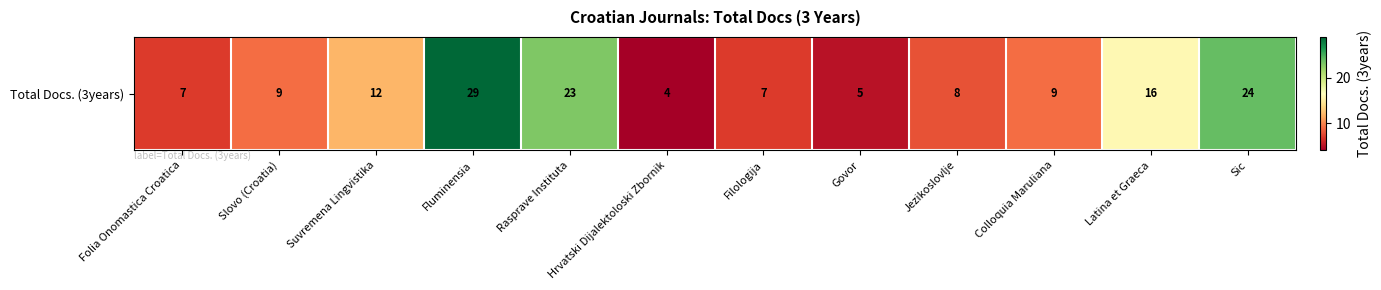

Reading left to right, transcribe all the data shown in this chart.

Folia Onomastica Croatica=7	Slovo (Croatia)=9	Suvremena Lingvistika=12	Fluminensia=29	Rasprave Instituta=23	Hrvatski Dijalektoloski Zbornik=4	Filologija=7	Govor=5	Jezikoslovlje=8	Colloquia Maruliana=9	Latina et Graeca=16	Sic=24